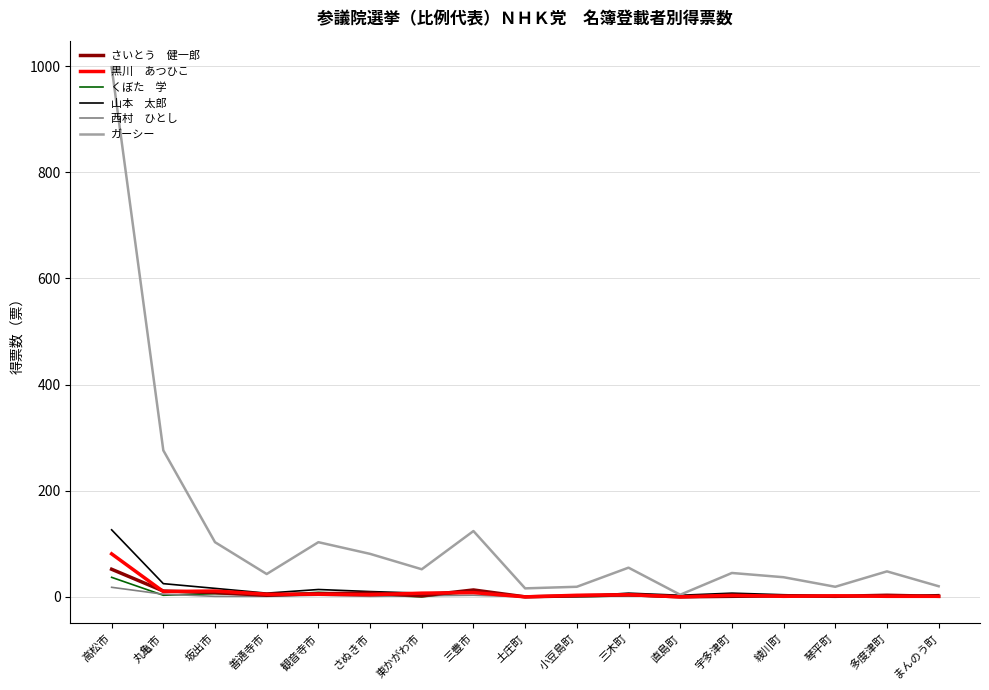

Does the chart have visible grid lines?

Yes